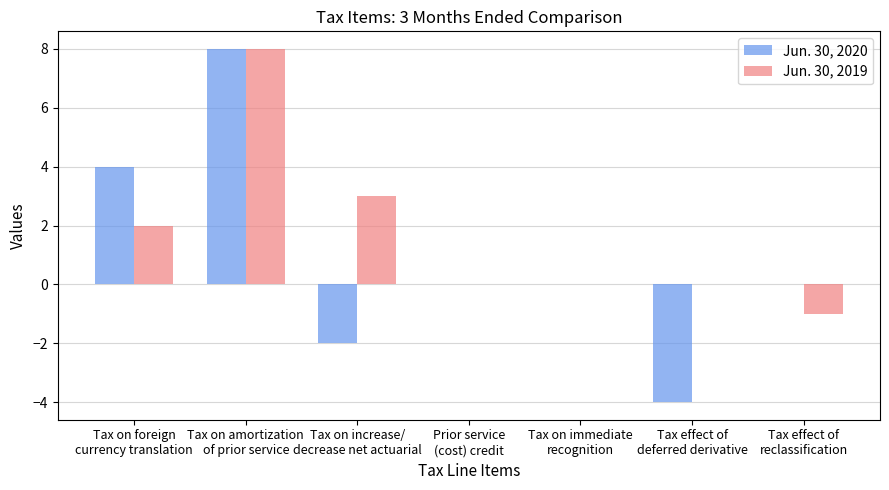

What is the difference between the Jun. 30, 2020 values at Tax on immediate
recognition and Tax on foreign
currency translation?

4